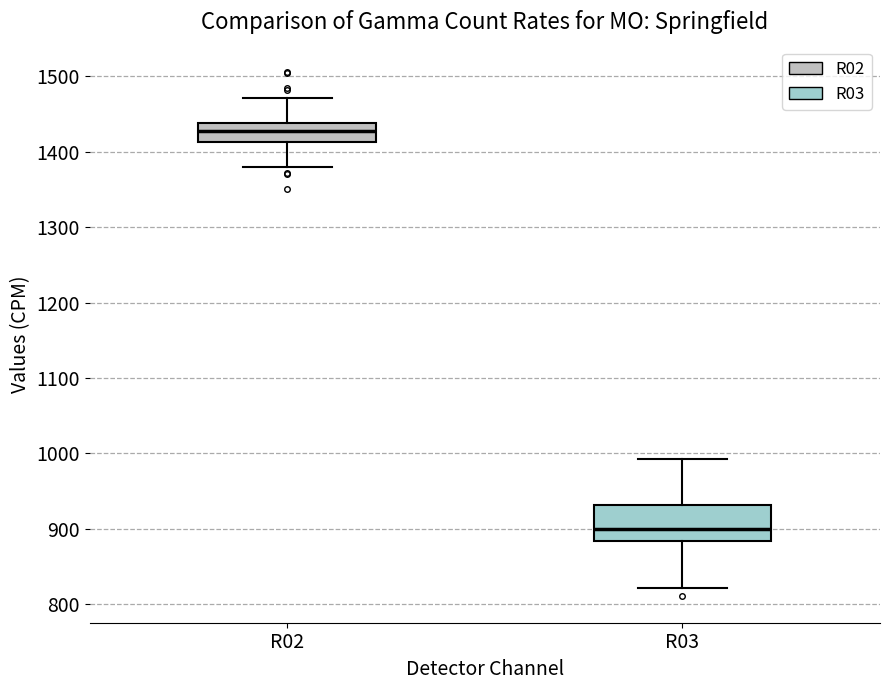

Which box is the tallest, from its lower edge to its upper edge?

R03